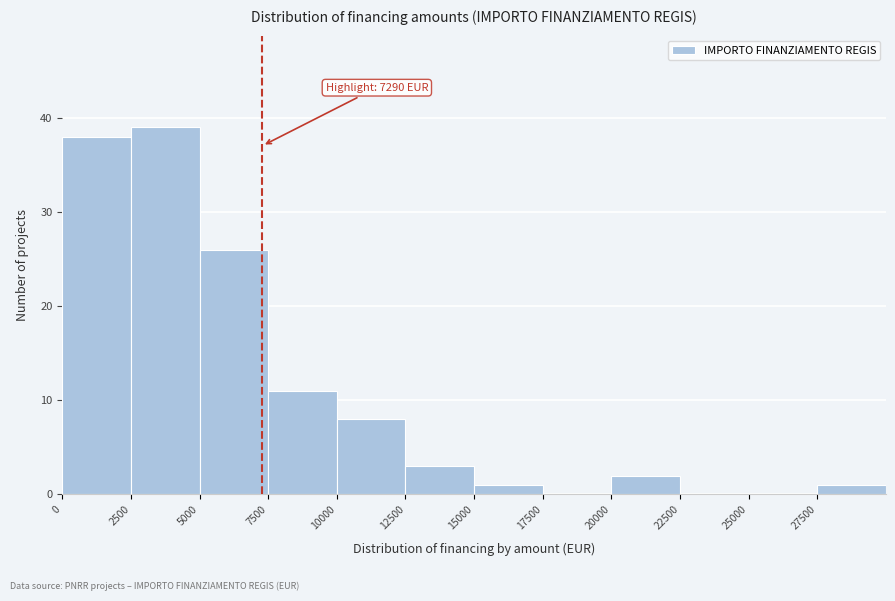

Which range on the x-axis has the tallest bar?

2500 to 5000